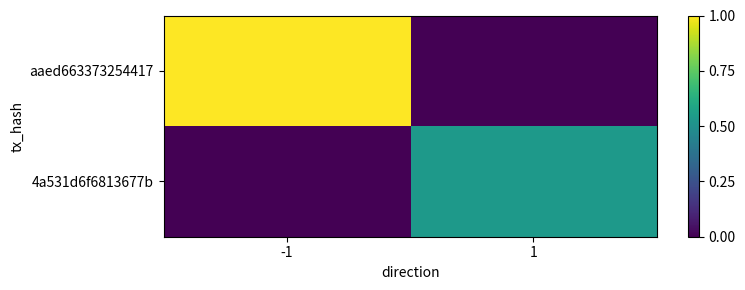

List the series in order of their peak value, lowest first.

4a531d6f6813677b, aaed663373254417